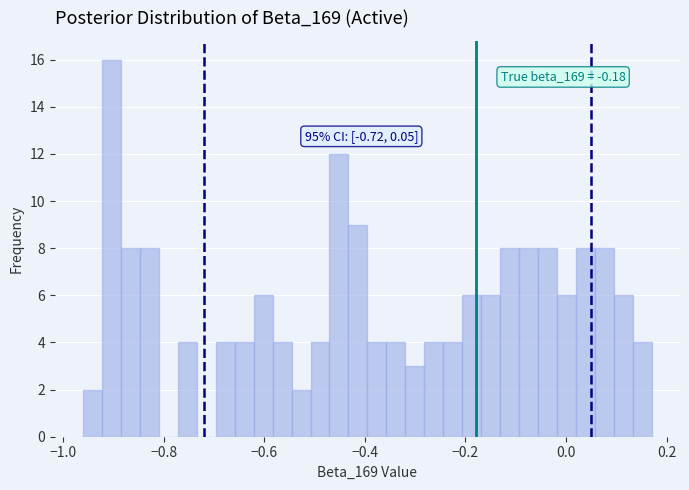

Read against the x-axis, roughly where is the centre of the tallest bar?

-0.90